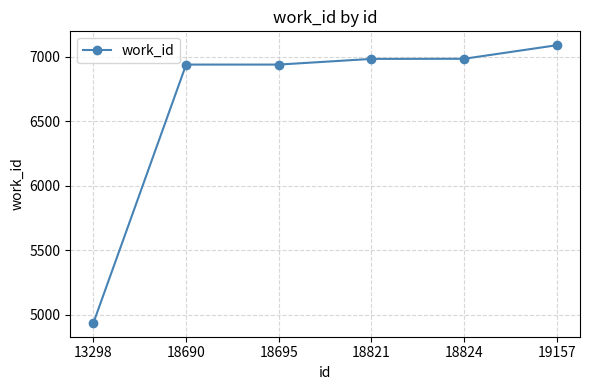

What is the value of the 3rd point from the left?

6939